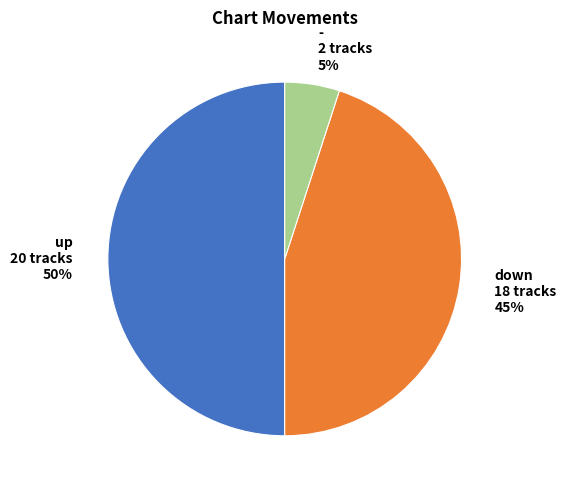

Count the number of slices in the pie.

3